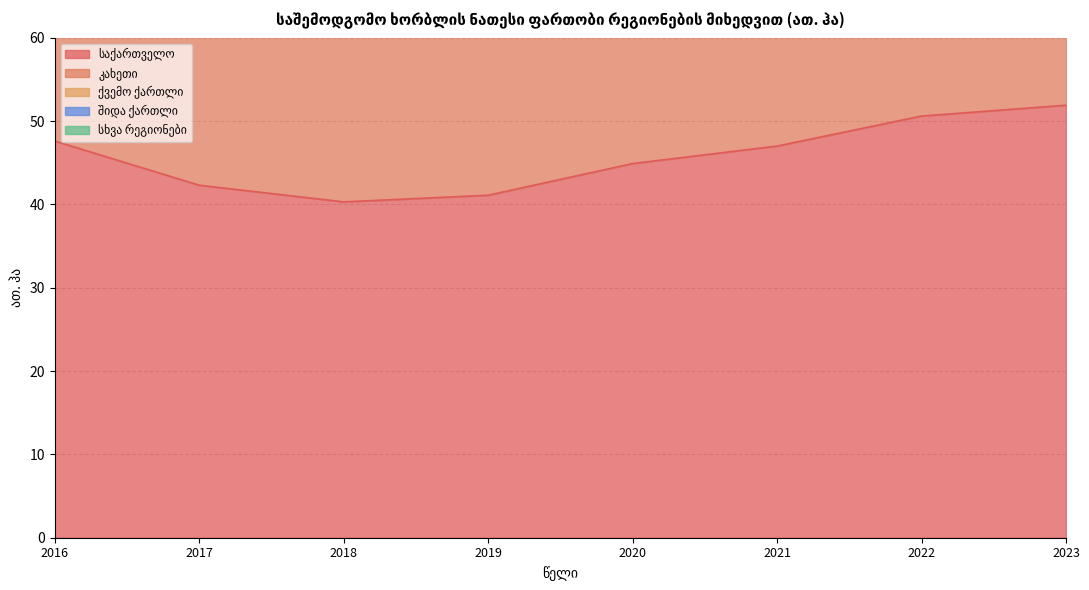

What is the minimum value shown in the chart?

1.1